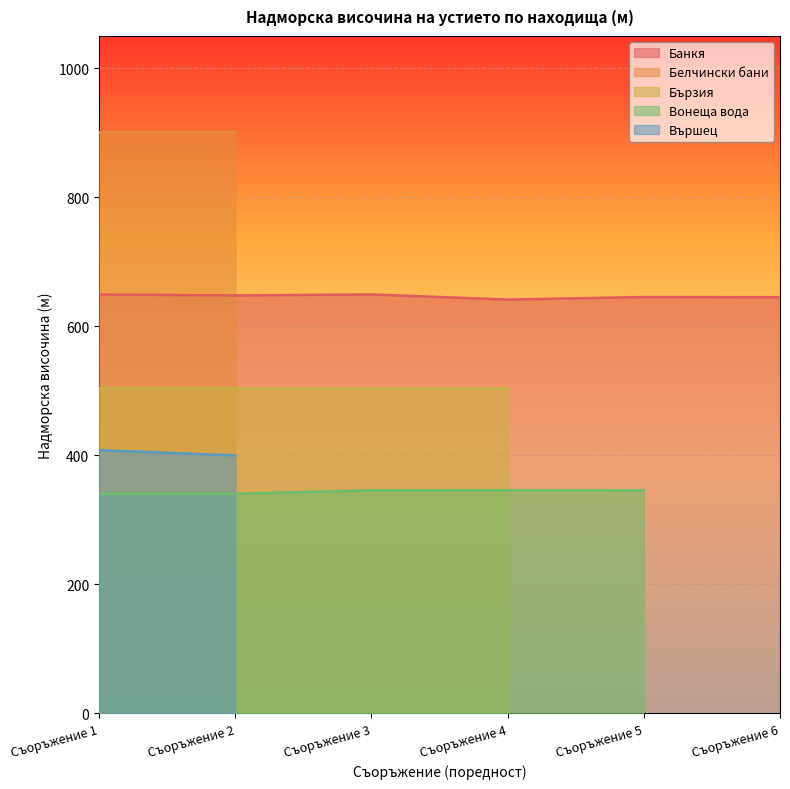

What is the value of the Банкя point at the 2nd from the left?

647.8